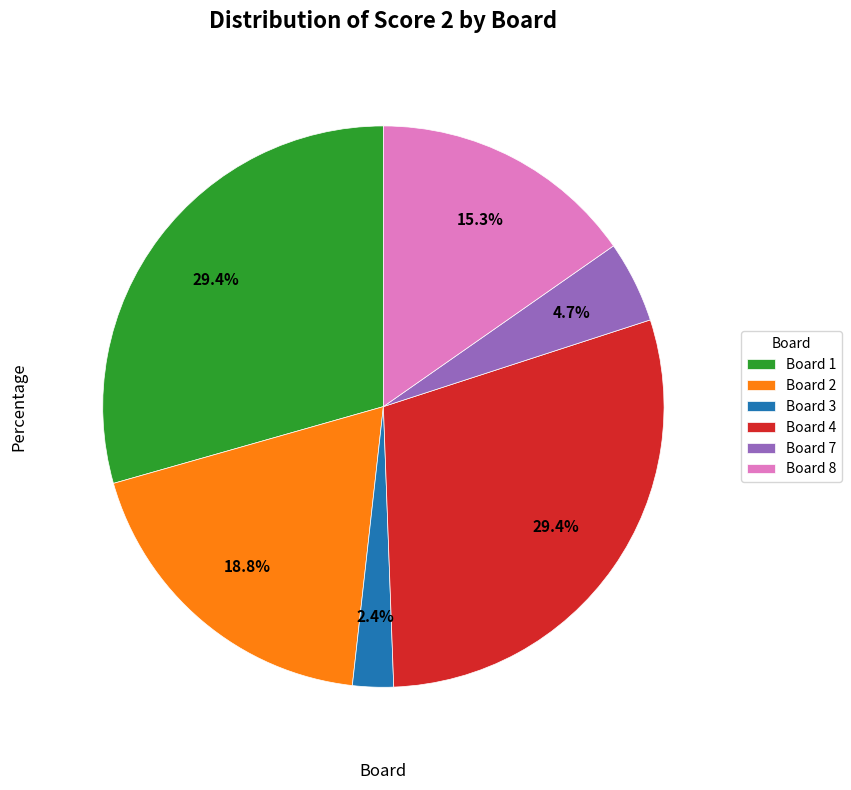

Combined, do Board 1 and Board 2 account for over 50%?

No